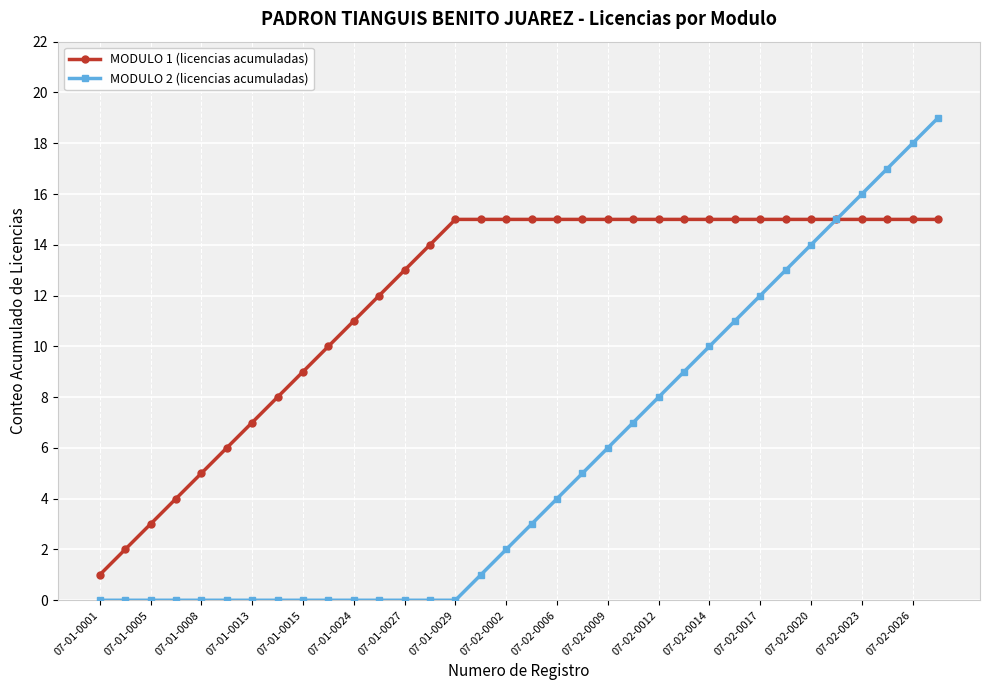

What is the maximum value shown in the chart?

19